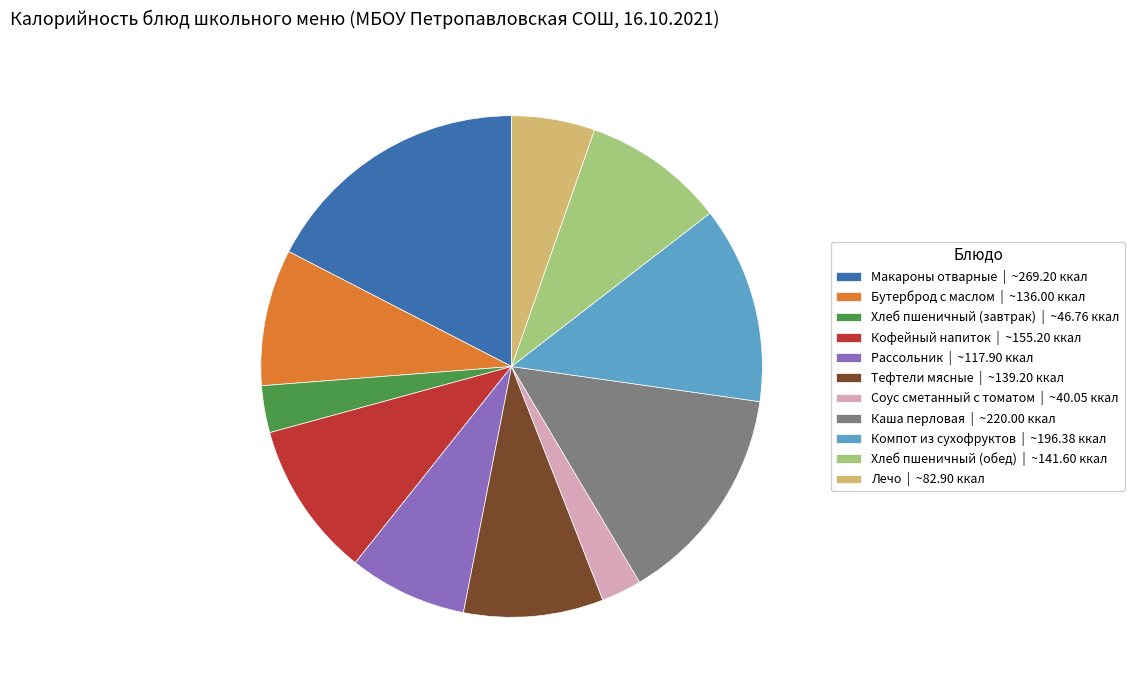

Do Бутерброд с маслом | ~136.00 ккал and Макароны отварные | ~269.20 ккал together represent more than half of the pie?

No